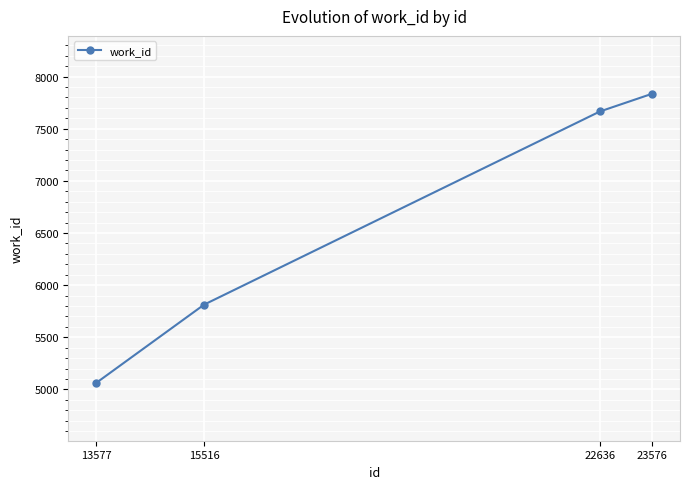

What is the change in value from 13577 to 22636?

+2602